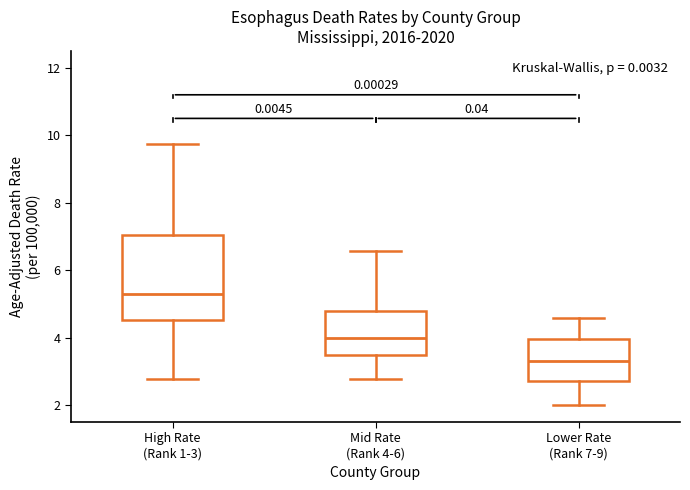

Which box's median line is the highest?

High Rate (Rank 1-3)